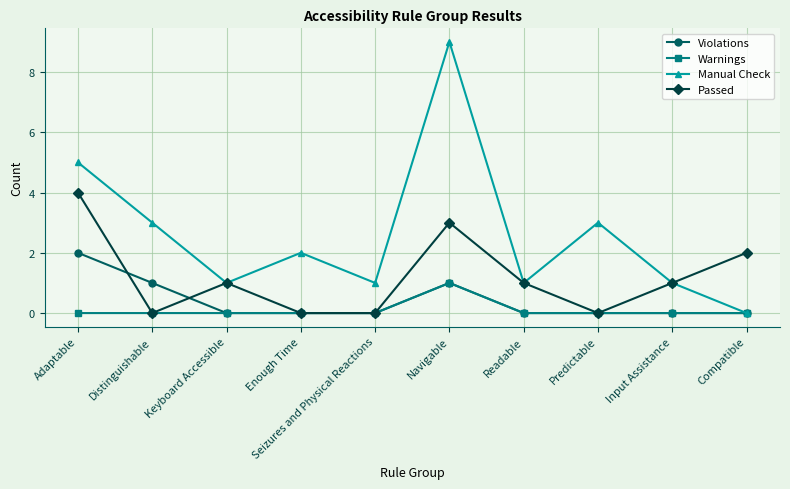

The Manual Check series shows 9 at Navigable. True or false?

True